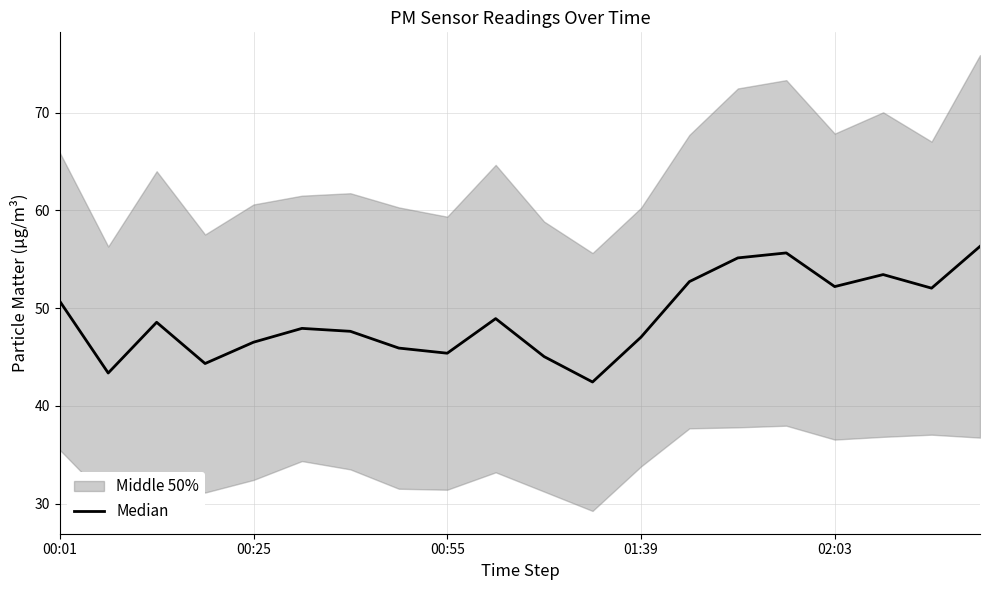

What is the label of the 1st point from the left?

00:01